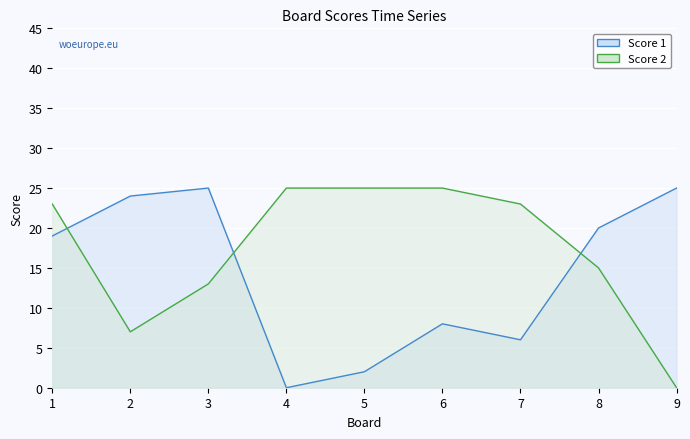

What are all the series names shown in the legend?

Score 1, Score 2